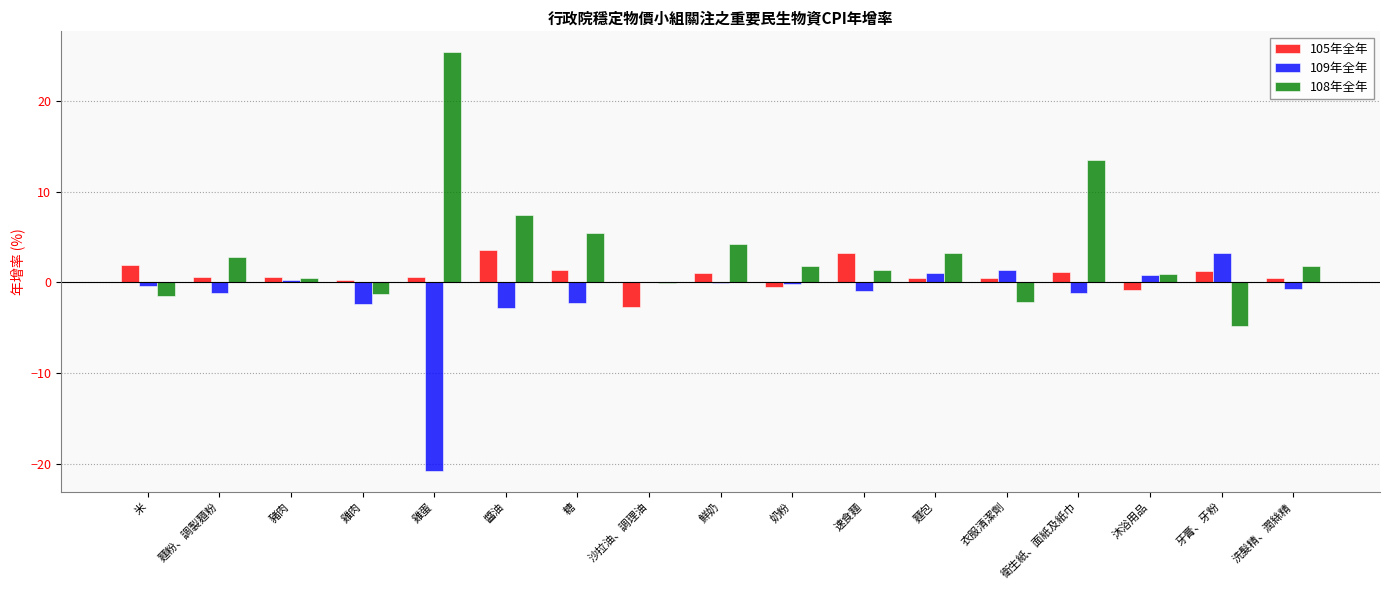

Are the bars grouped side by side (vs. stacked)?

Yes